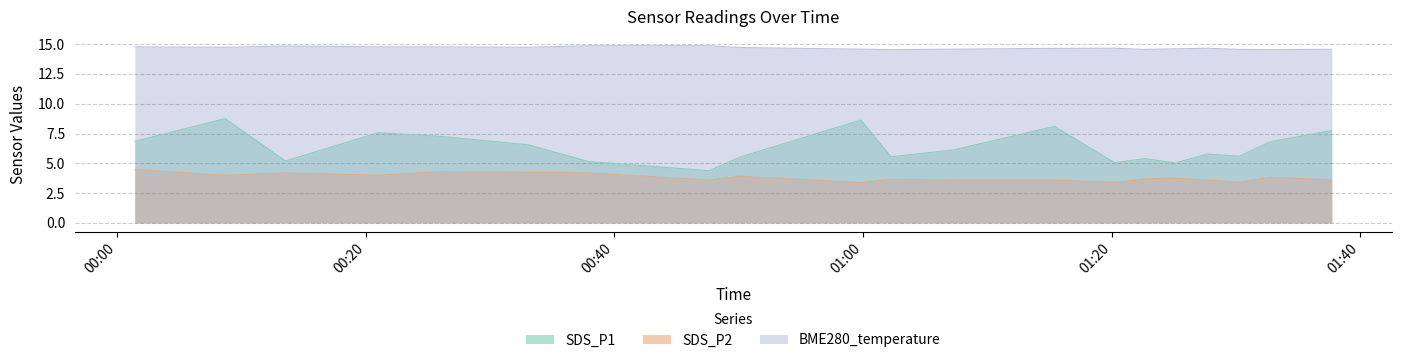

Which category has the lowest value in the SDS_P1 series?

2023/08/06 00:47:39